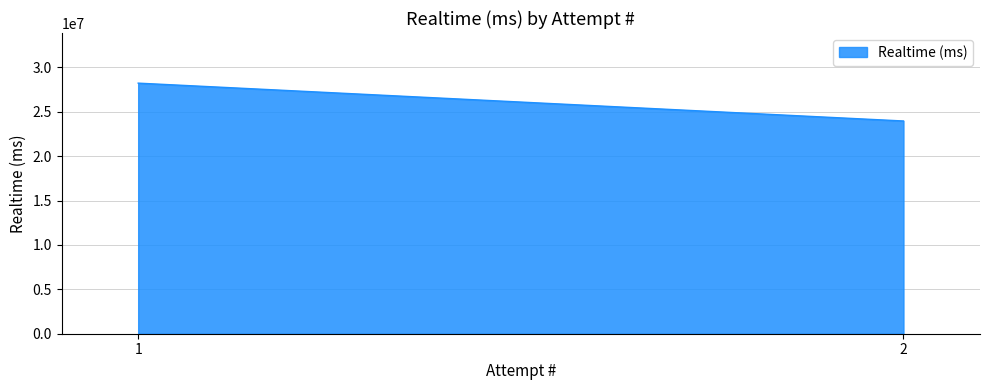

Is it true that the value at 2 is 23952574?

True